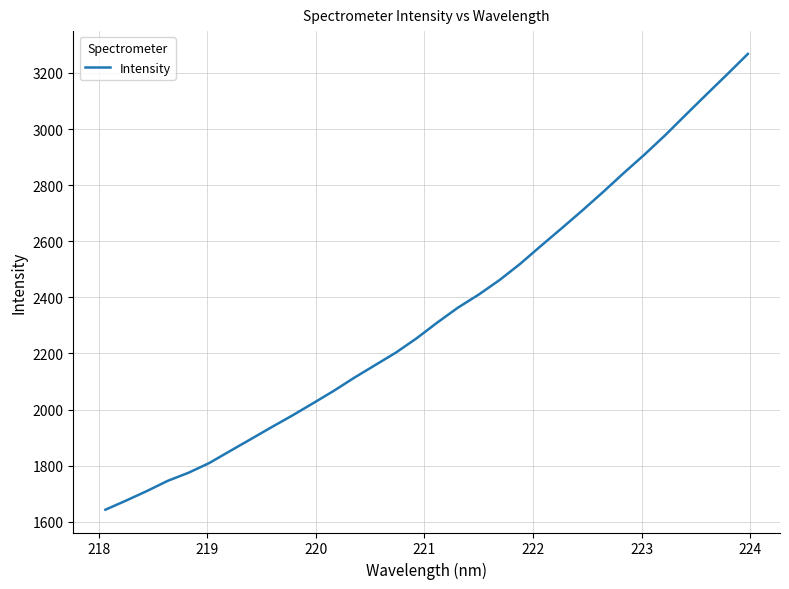

What is the difference between the second highest and minimum values?

1552.1